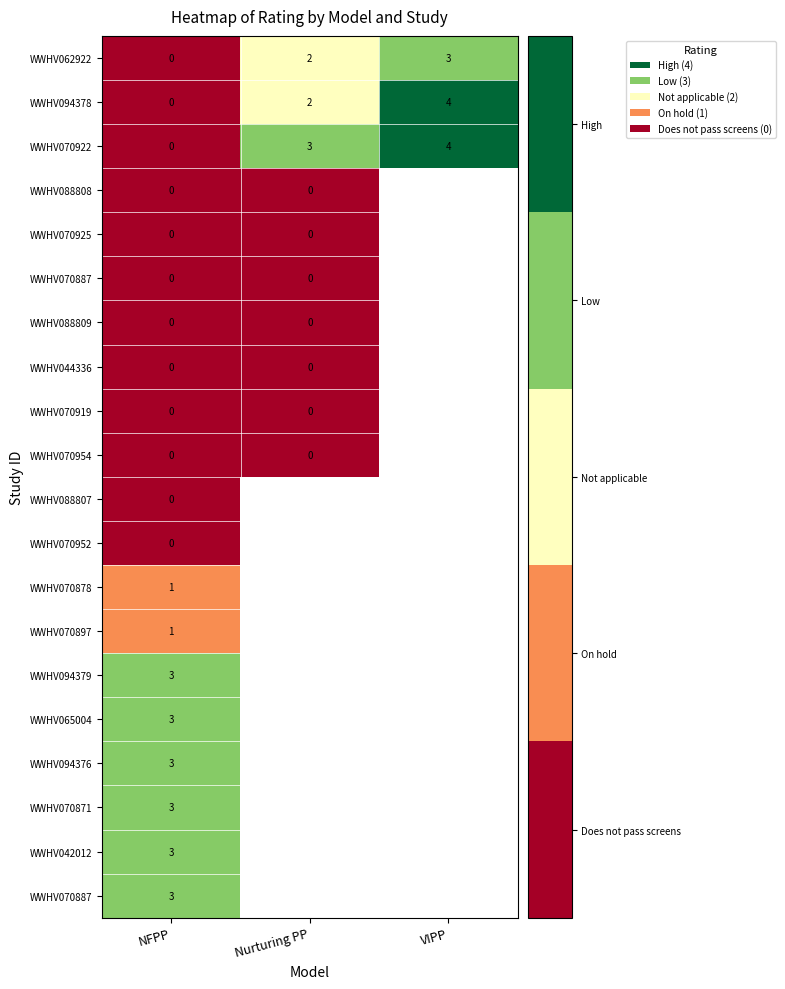

At which category is the sum across all series the highest?

NFPP